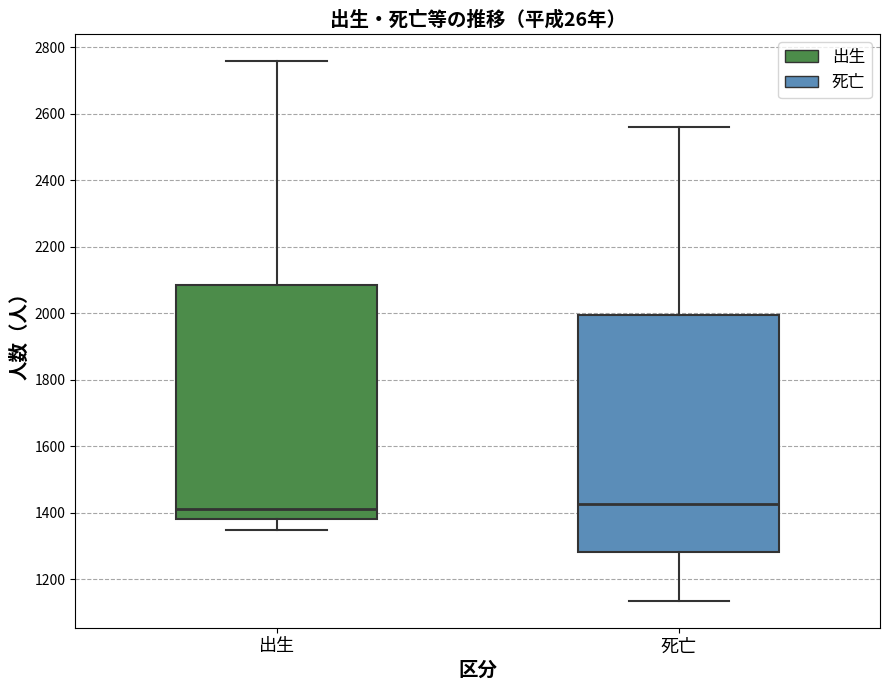

Where does the lower whisker of the box for 死亡 end on the y-axis? The values are not printed on the chart, so give them approximately, as read against the axis.

1140